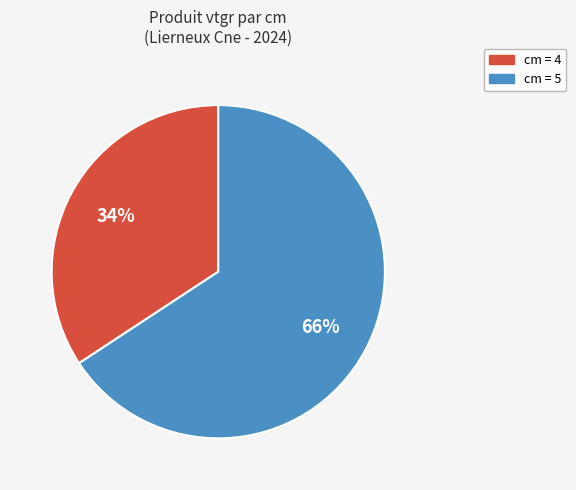

Is there a majority slice in this chart?

Yes